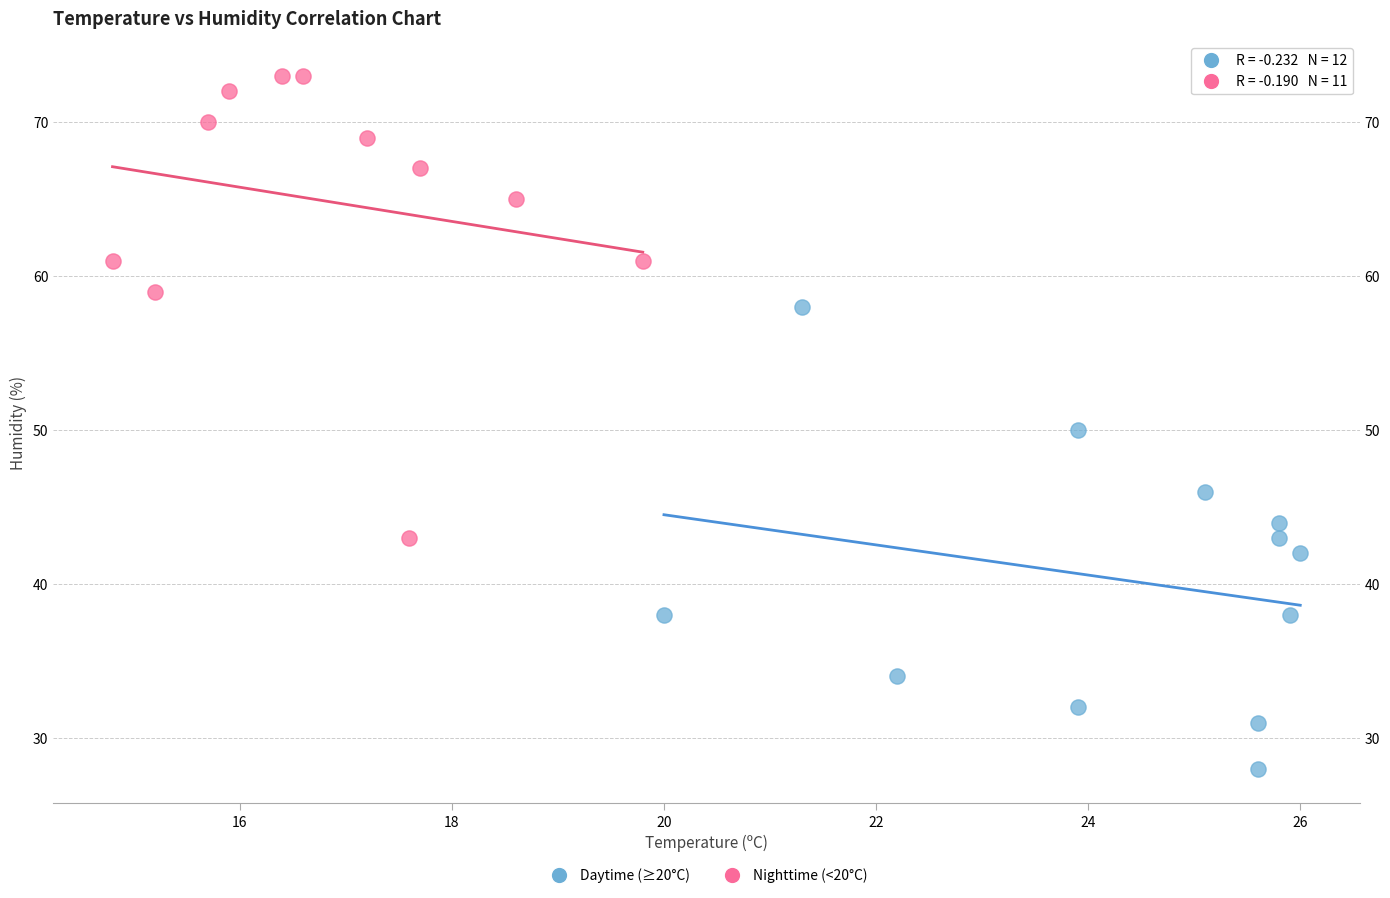

Which series reaches the maximum Y coordinate?

Nighttime (<20°C)